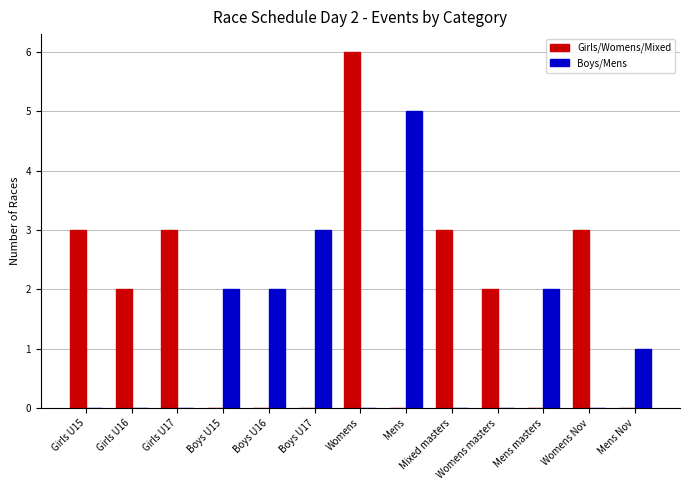

True or false: Girls/Womens/Mixed has a value of 3 at Boys U16.

False